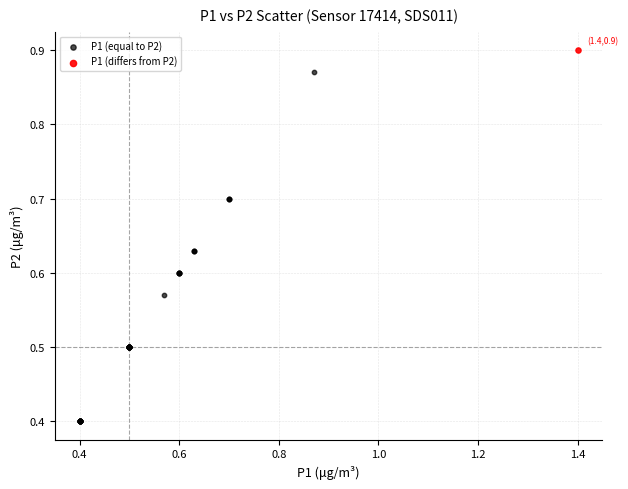

What are all the series names shown in the legend?

P1 (equal to P2), P1 (differs from P2)